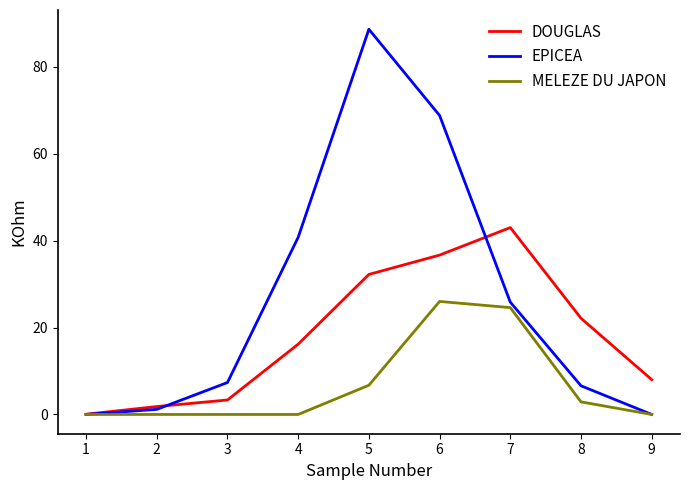

True or false: DOUGLAS and EPICEA intersect in this chart.

True